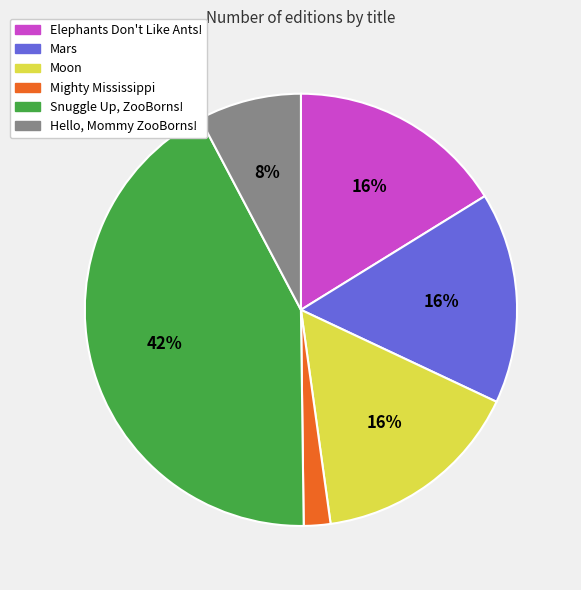

What is the largest slice in the pie chart?

Snuggle Up, ZooBorns!